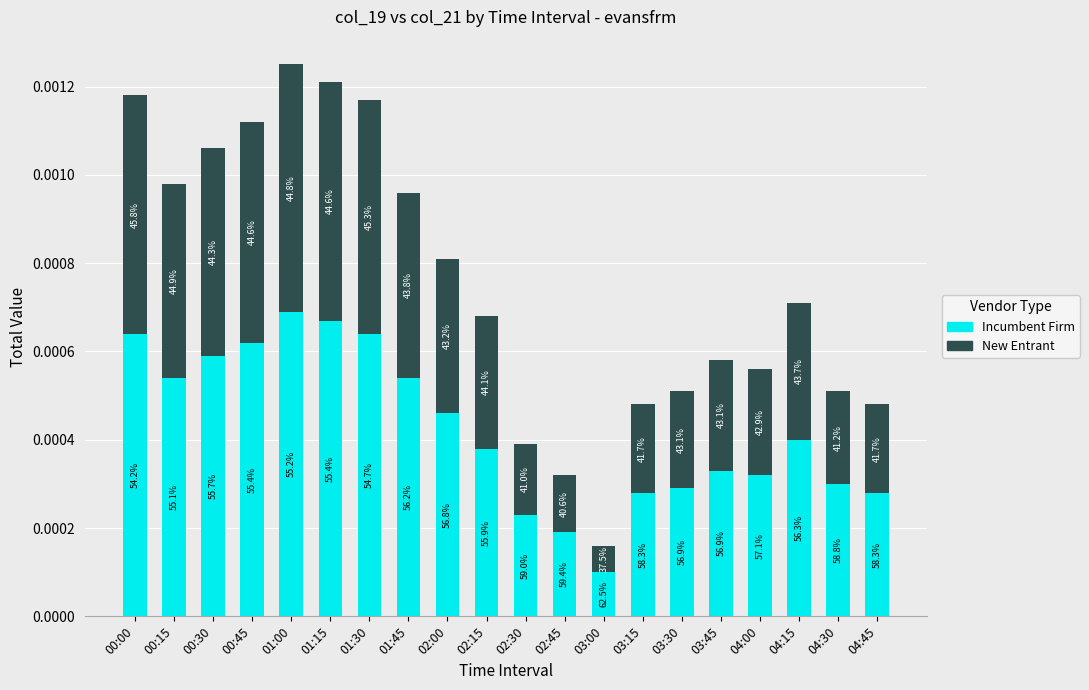

Where is New Entrant nearest to the value 0?

03:00